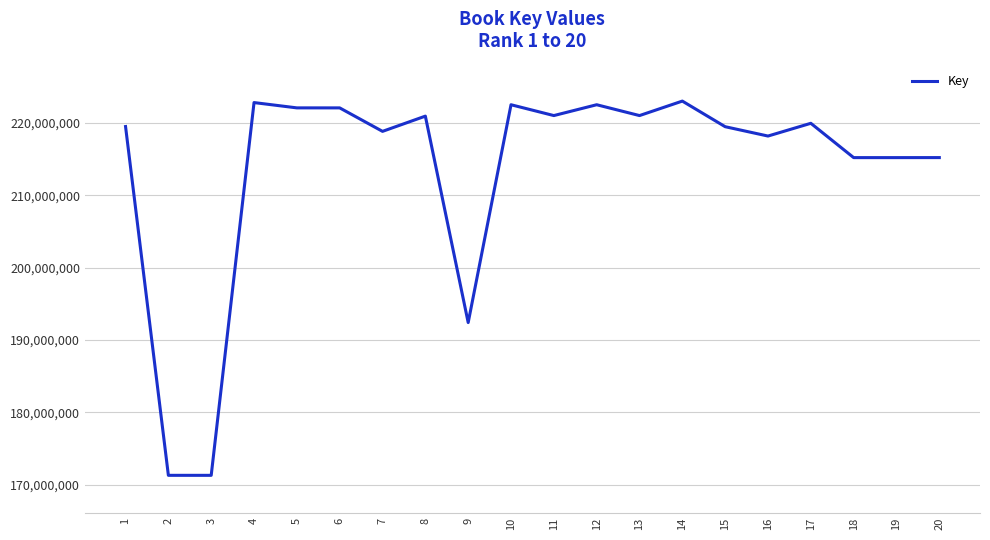

What is the difference between the maximum and minimum values?

51718036